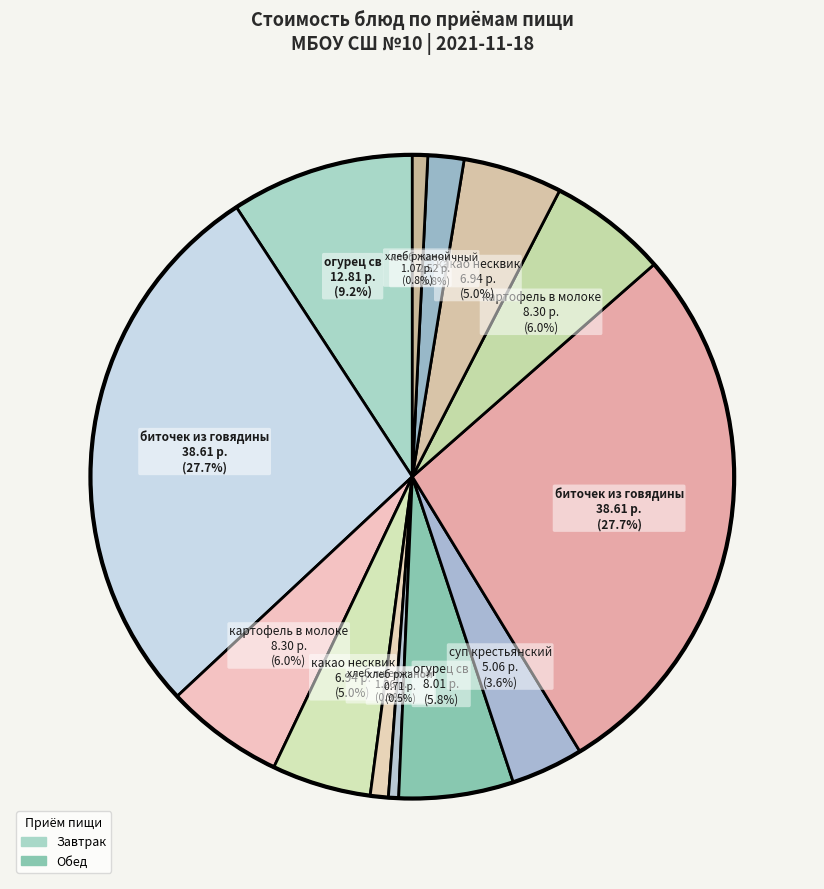

How many slices are in this pie chart?

13